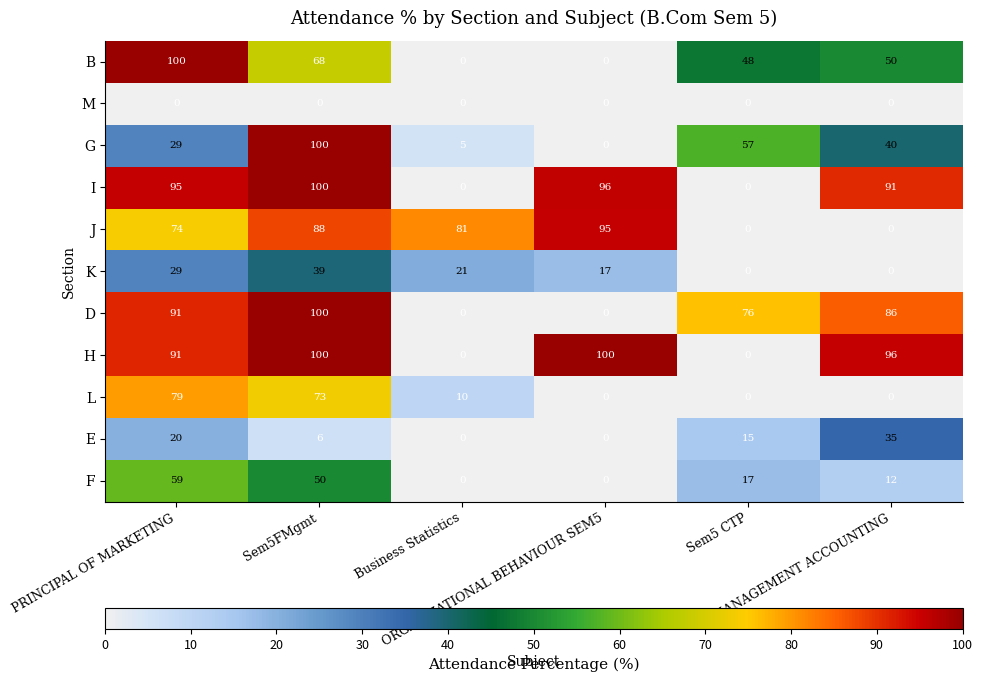

How many F values are between 0 and 50?

5